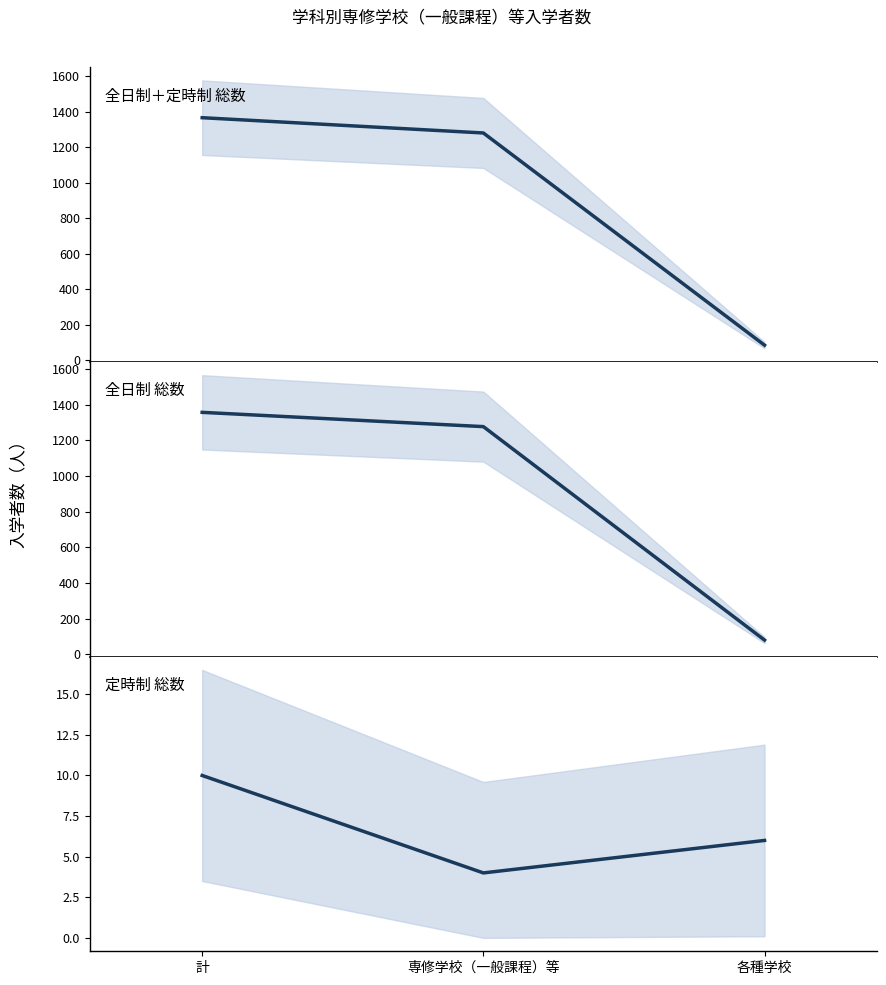

What value does the 計（全日制＋定時制） series have at 計?

1367